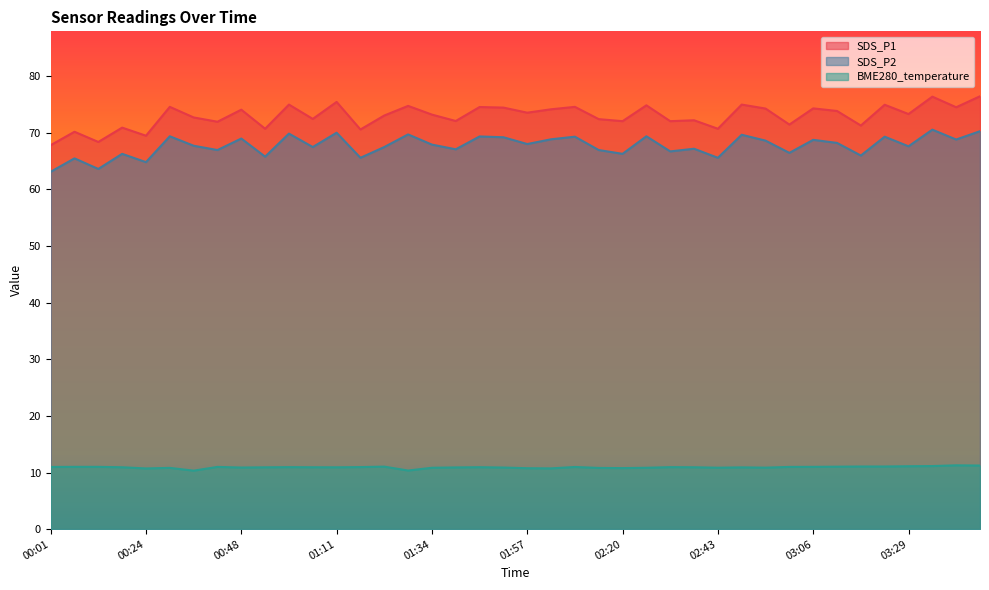

What is the value of the BME280_temperature point at the 21st from the left?

10.8